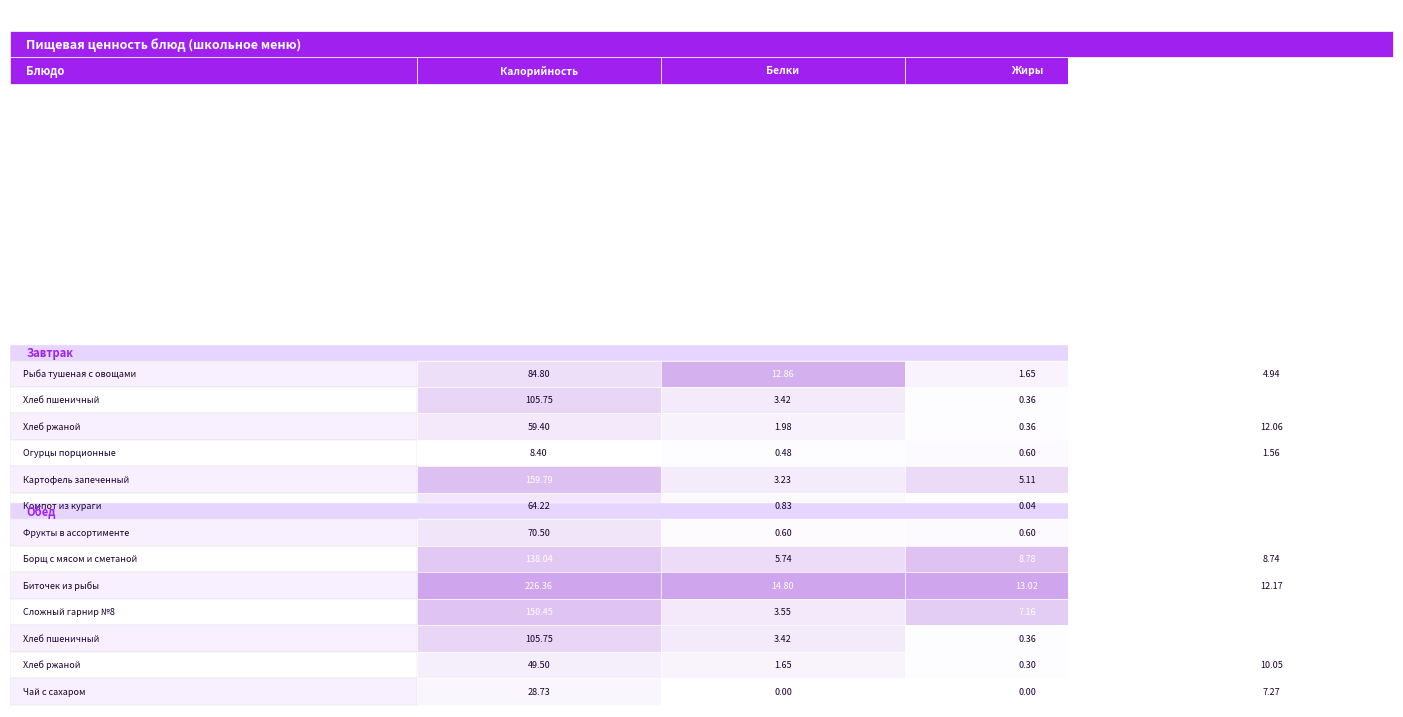

Reading left to right, what are all the values shown in this chart?

Завтрак (гор.блюдо) - Рыба тушеная с овощами: 84.8	12.9	1.6	4.9
Завтрак (хлеб бел.) - Хлеб пшеничный: 105.8	3.4	0.4	22.1
Завтрак (хлеб черн.) - Хлеб ржаной: 59.4	2.0	0.4	12.1
Завтрак (закуска) - Огурцы порционные: 8.4	0.5	0.6	1.6
Завтрак (гарнир) - Картофель запеченный: 159.8	3.2	5.1	25.3
Завтрак (напиток) - Компот из кураги: 64.2	0.8	0.0	15.2
Обед (закуска) - Фрукты в ассортименте: 70.5	0.6	0.6	14.7
Обед (1 блюдо) - Борщ с мясом и сметаной: 138.0	5.7	8.8	8.7
Обед (2 блюдо) - Биточек из рыбы: 226.4	14.8	13.0	12.2
Обед (гарнир) - Сложный гарнир №8: 150.4	3.5	7.2	17.6
Обед (хлеб бел.) - Хлеб пшеничный: 105.8	3.4	0.4	22.1
Обед (хлеб черн.) - Хлеб ржаной: 49.5	1.6	0.3	10.1
Обед (гор. напиток) - Чай с сахаром: 28.7	0.0	0.0	7.3